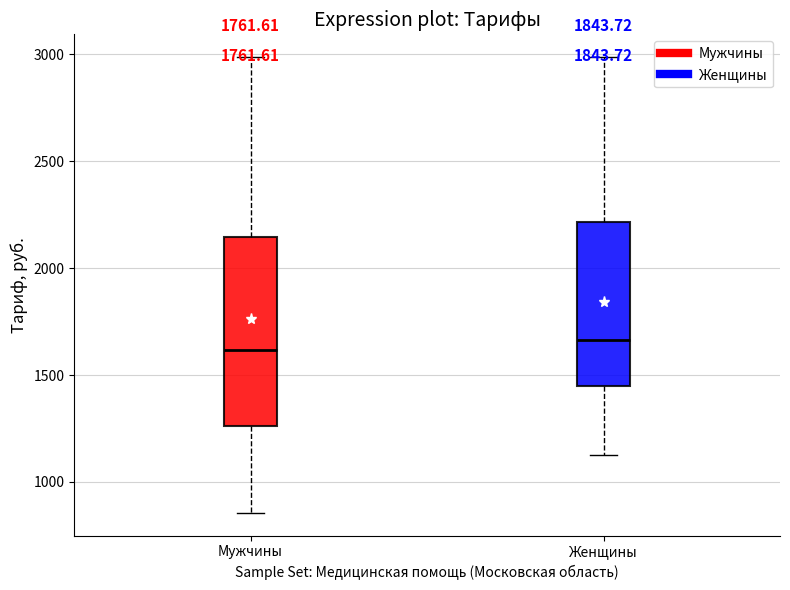

Which box is the tallest, from its lower edge to its upper edge?

Мужчины